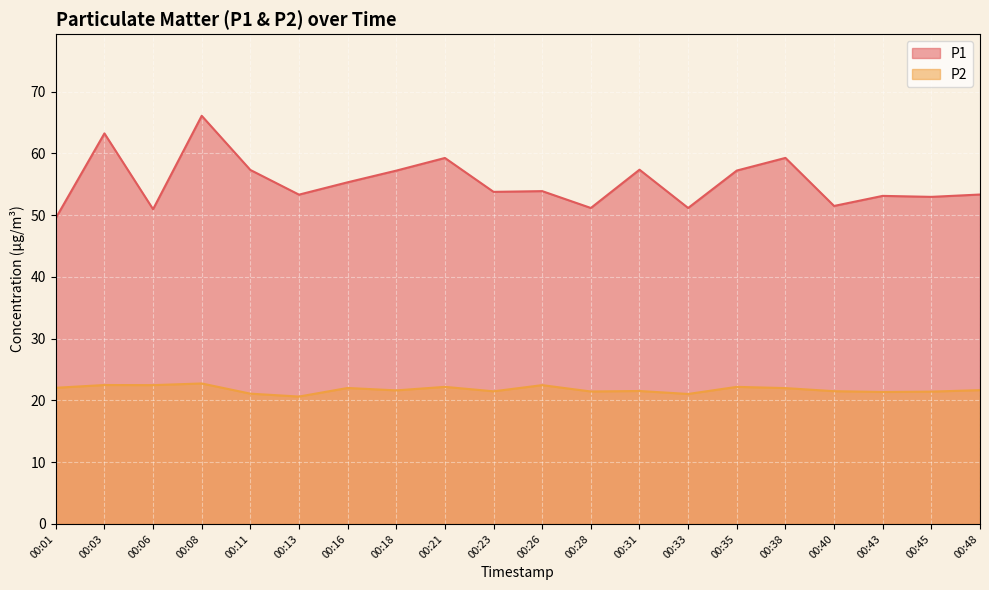

Which series changed the most between 00:11 and 00:43?

P1